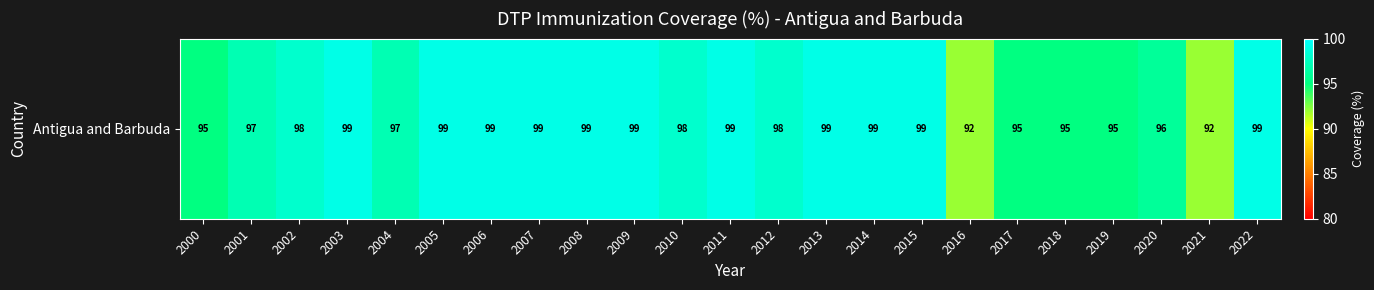

What is the difference between the values at 2002 and 2000?

3